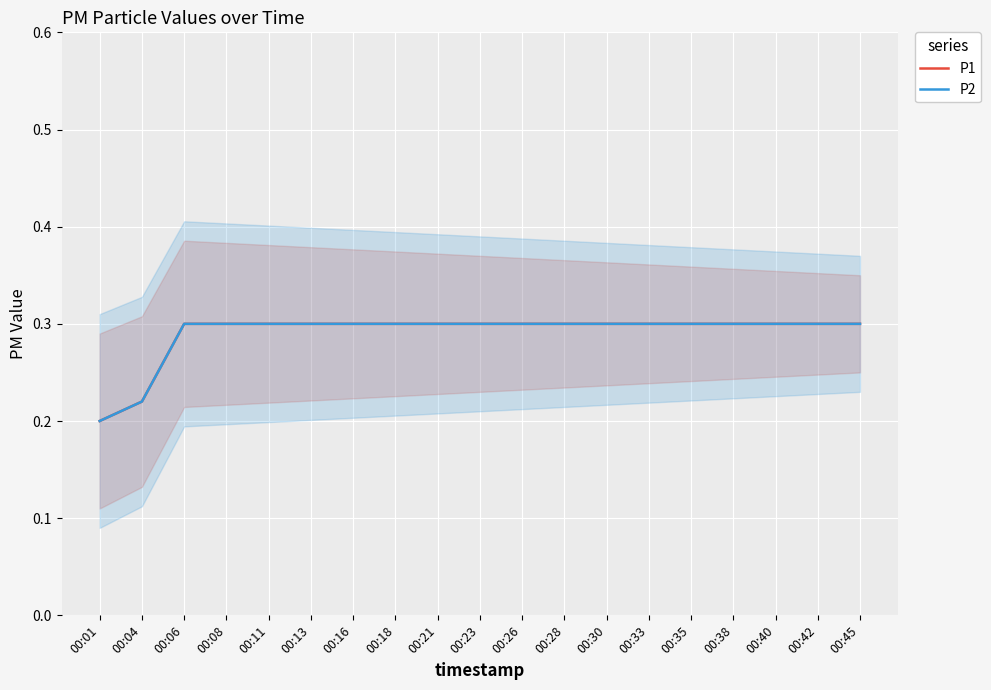

True or false: P2 and P1 cross at least once.

False